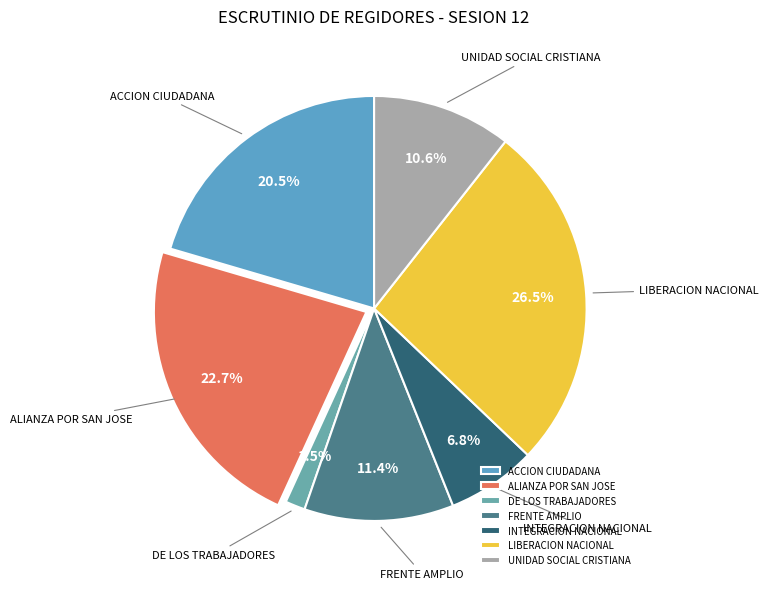

Which category has the biggest portion of the pie?

LIBERACION NACIONAL